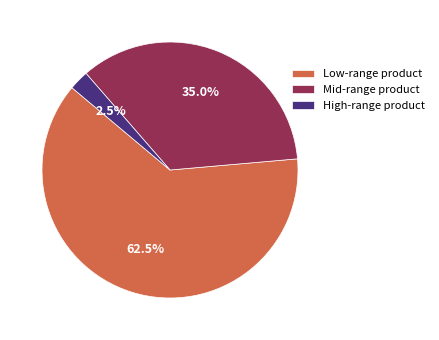

To the nearest percent, what is the average slice percentage?

33%